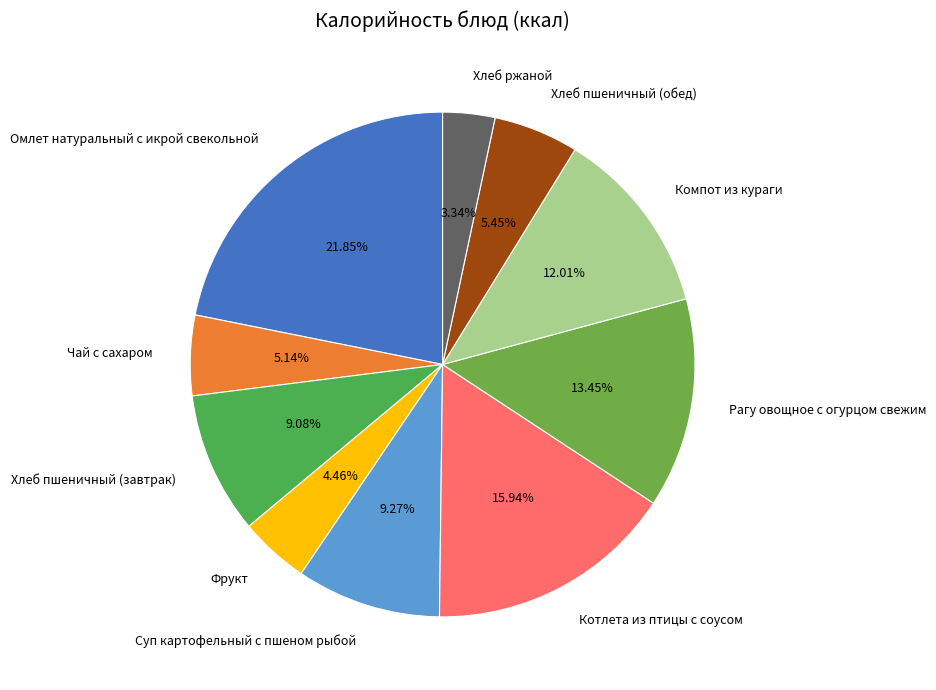

What is the ratio of the value at Рагу овощное с огурцом свежим to the value at Чай с сахаром?

2.6